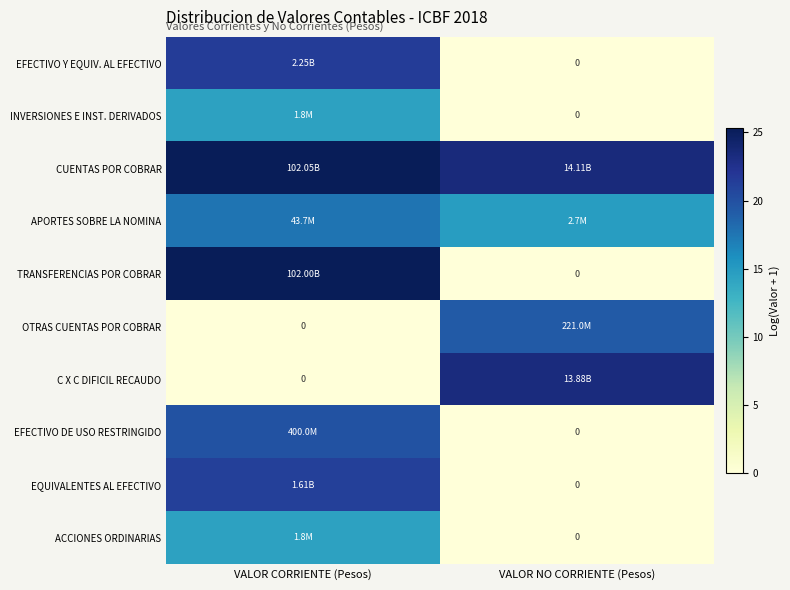

The value of ACCIONES ORDINARIAS at VALOR NO CORRIENTE (Pesos) is -9.6. True or false?

False